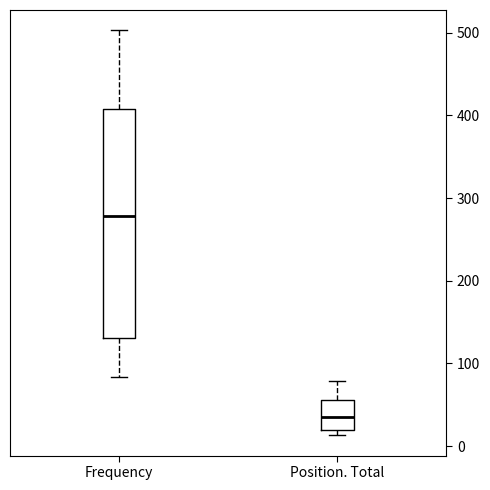

Reading left to right, transcribe this box plot: for each box, give where its median line is, the range the box spans, and where its two whiskers end, as read against the y-axis. The values are not printed on the chart, so give them approximately, as read against the axis.

Frequency: median 280, box 130 to 410, whiskers 80 to 500
Position. Total: median 40, box 20 to 60, whiskers 10 to 80